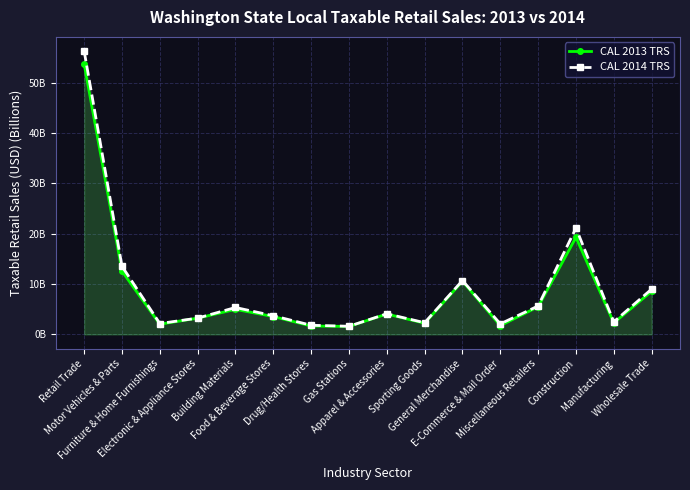

Where is CAL 2014 TRS nearest to the value 28?

Construction